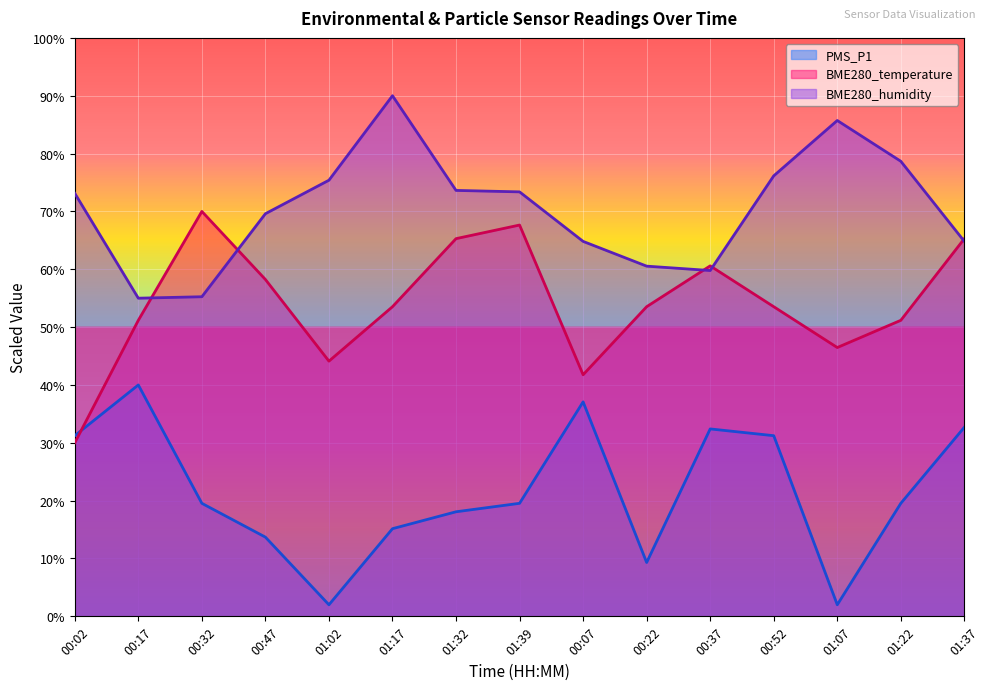

Reading left to right, transcribe all the data shown in this chart.

PMS_P1: 00:02=31.2	00:17=40.0	00:32=19.5	00:47=13.7	01:02=2.0	01:17=15.2	01:32=18.1	01:39=19.5	00:07=37.1	00:22=9.3	00:37=32.4	00:52=31.2	01:07=2.0	01:22=19.5	01:37=32.7
BME280_temperature: 00:02=30.0	00:17=51.2	00:32=70.0	00:47=58.2	01:02=44.1	01:17=53.5	01:32=65.3	01:39=67.6	00:07=41.8	00:22=53.5	00:37=60.6	00:52=53.5	01:07=46.5	01:22=51.2	01:37=65.3
BME280_humidity: 00:02=73.1	00:17=55.0	00:32=55.3	00:47=69.6	01:02=75.4	01:17=90.0	01:32=73.6	01:39=73.4	00:07=64.8	00:22=60.5	00:37=59.8	00:52=76.2	01:07=85.7	01:22=78.7	01:37=64.8